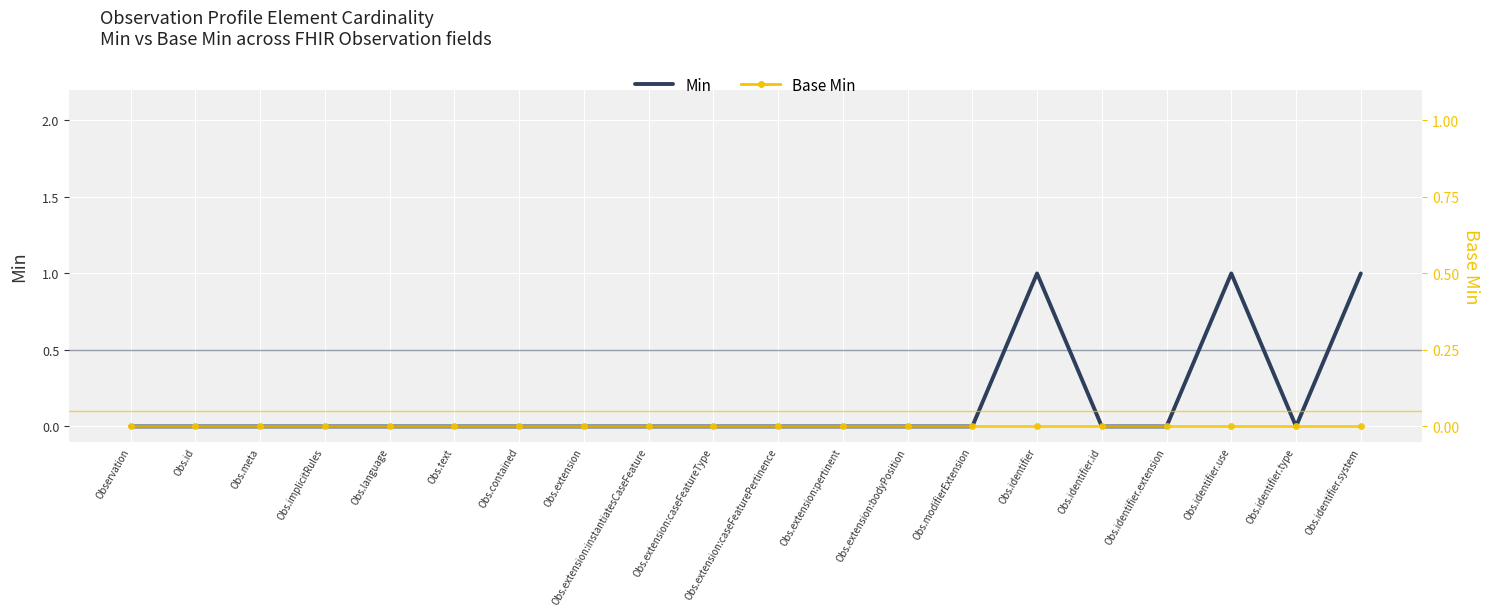

The Min series shows 1 at Obs.meta. True or false?

False